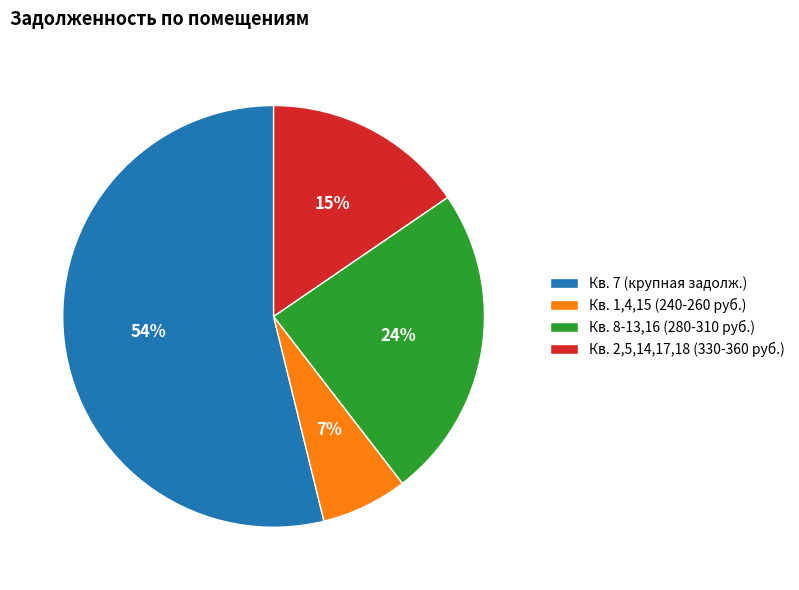

Is it true that Кв. 8-13,16 (280-310 руб.) is 24% of the pie?

True